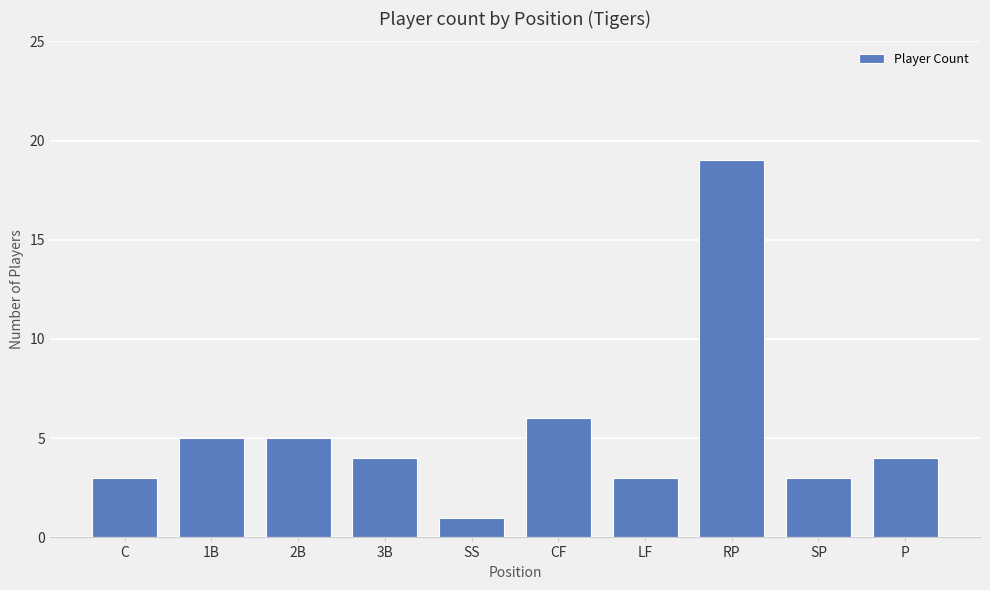

At which category does the chart reach its peak across all series?

RP